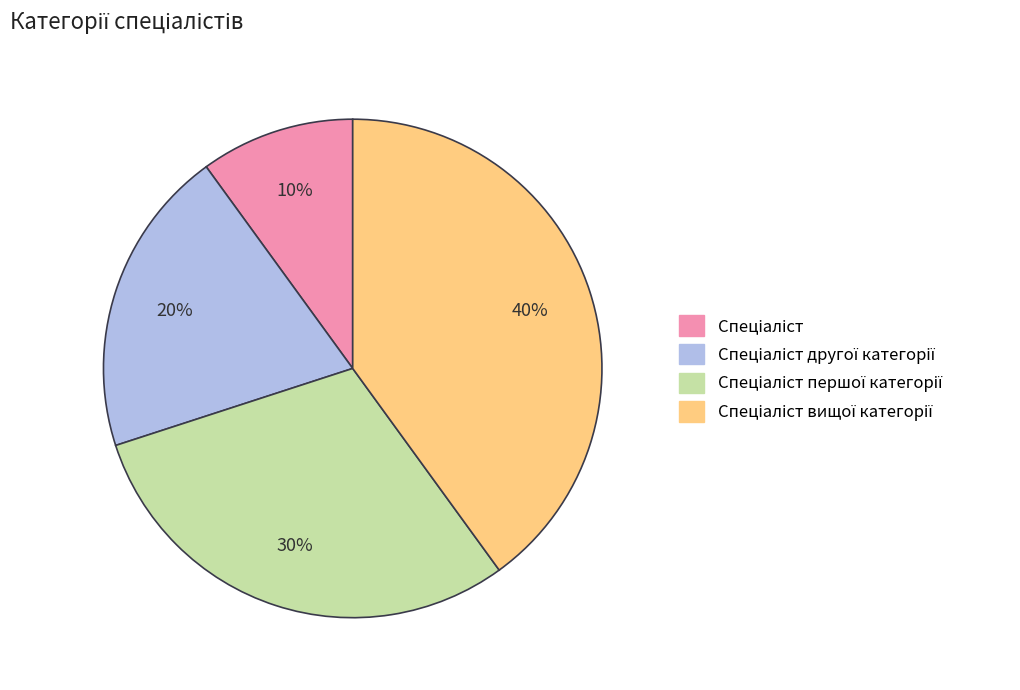

Is there a majority slice in this chart?

No